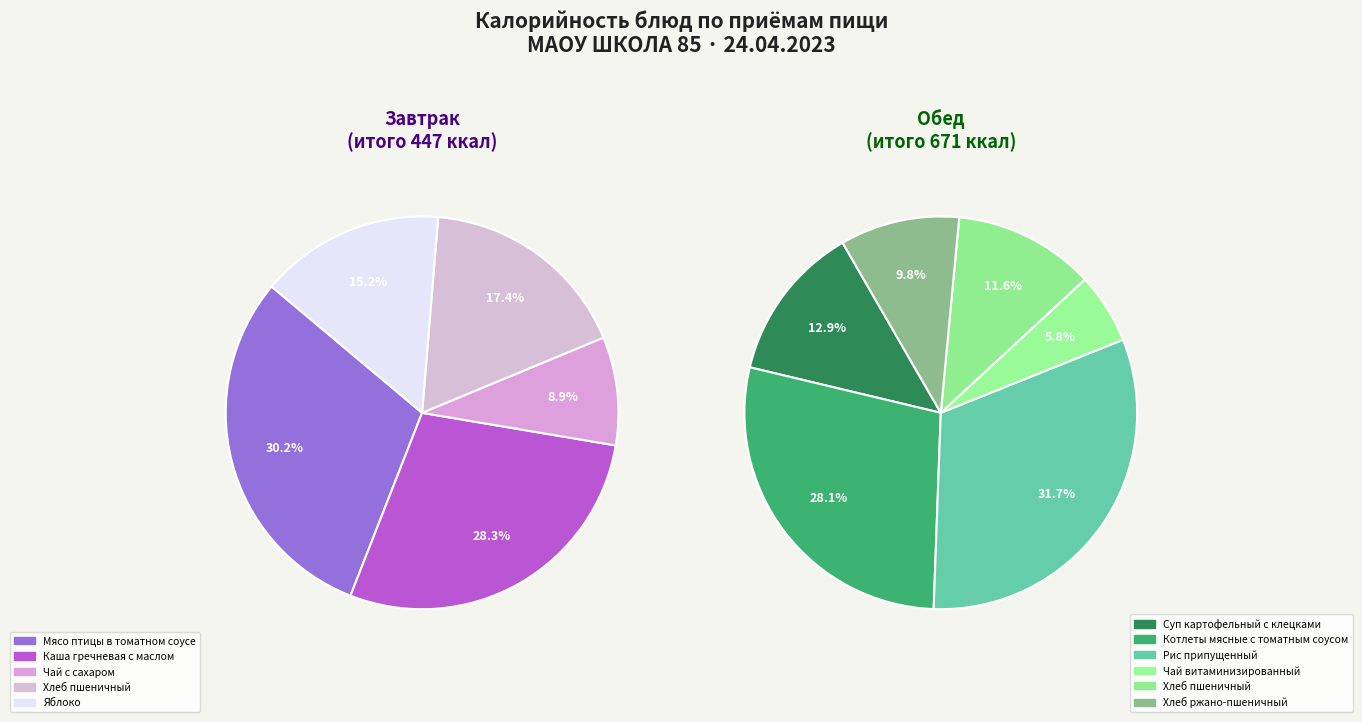

How much of the chart is everything except Завтрак?

60.0%